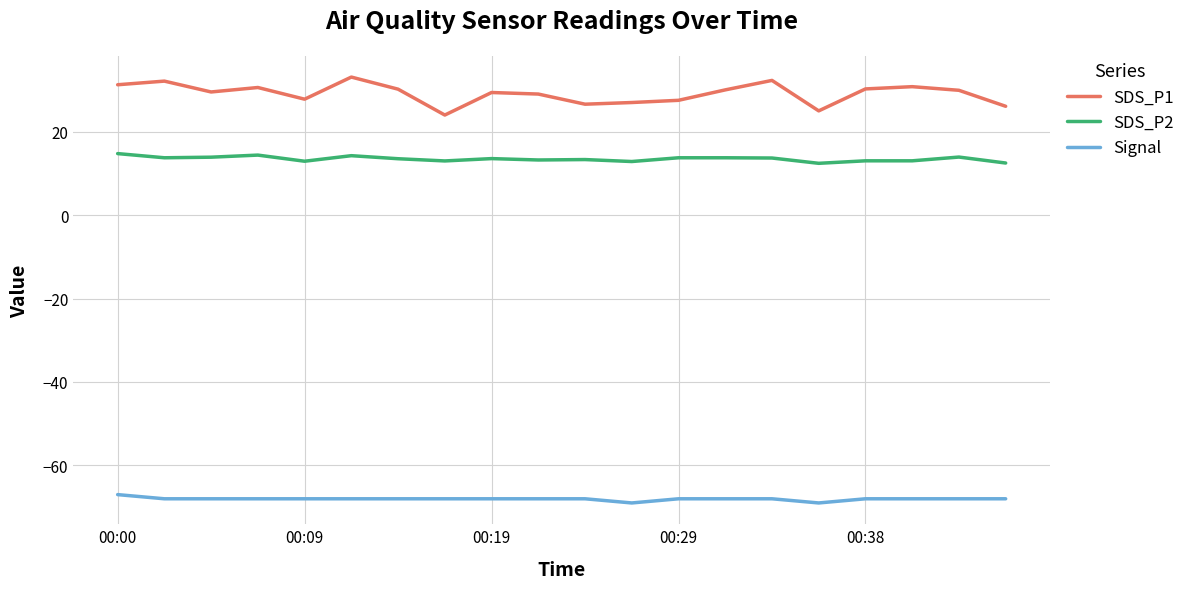

Which series has the widest spread of values?

SDS_P1